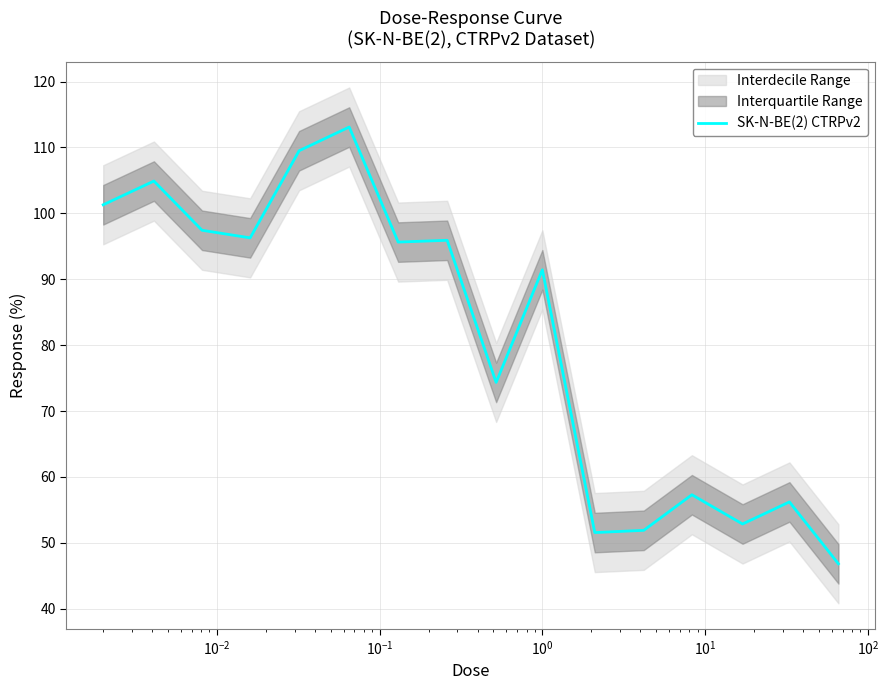

How many distinct data groups are displayed?

1